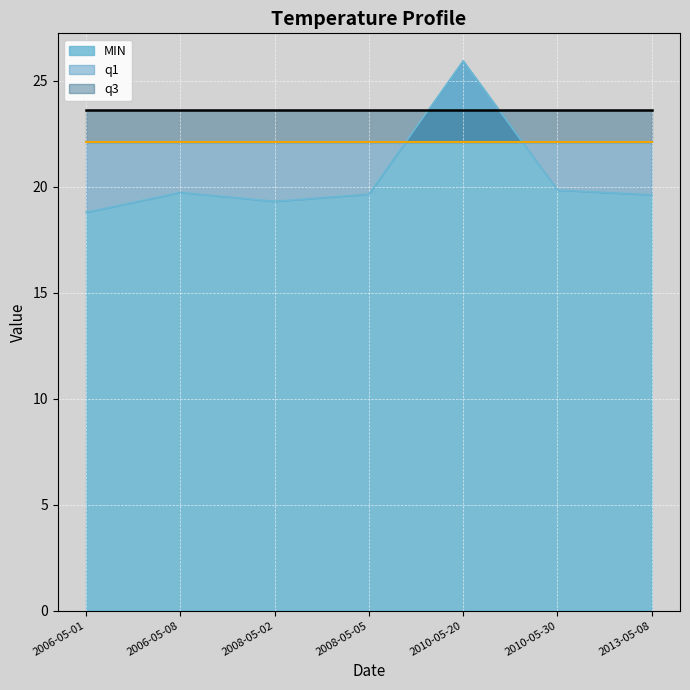

List the labels in order of q1 value, largest first.

2006-05-01, 2006-05-08, 2008-05-02, 2008-05-05, 2010-05-20, 2010-05-30, 2013-05-08